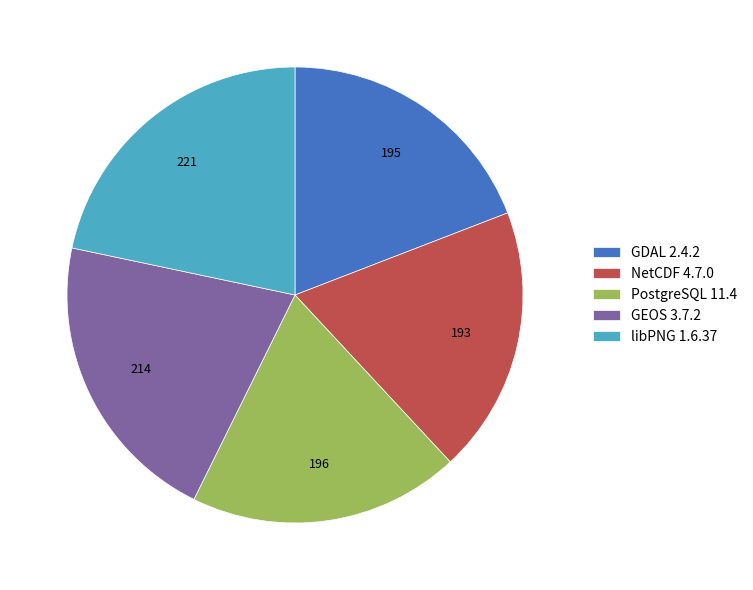

Which category has the biggest portion of the pie?

libPNG 1.6.37